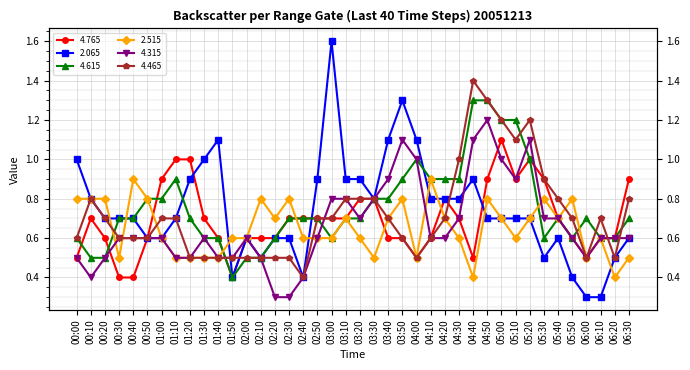

What is the difference between the 4.615 values at 03:40 and 04:30?

0.1